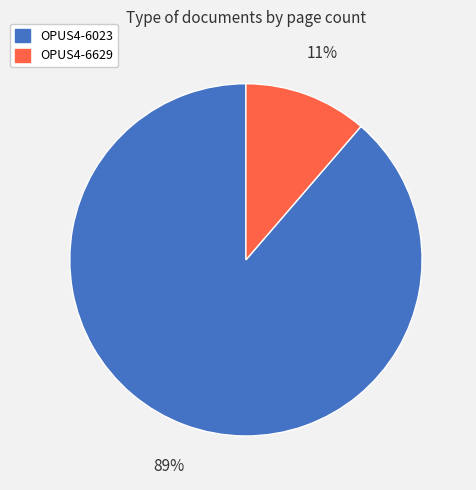

To the nearest percent, what portion does OPUS4-6629 represent?

11%